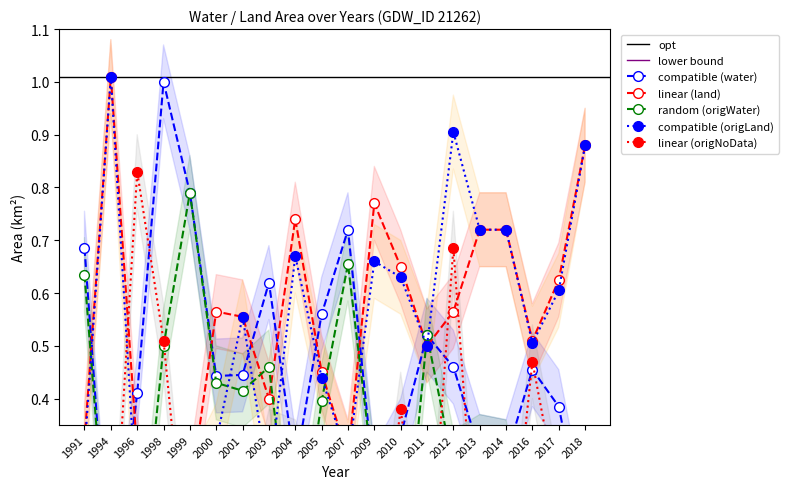

Where do origlandArea and origNoDataArea first cross each other?

1994 and 1996